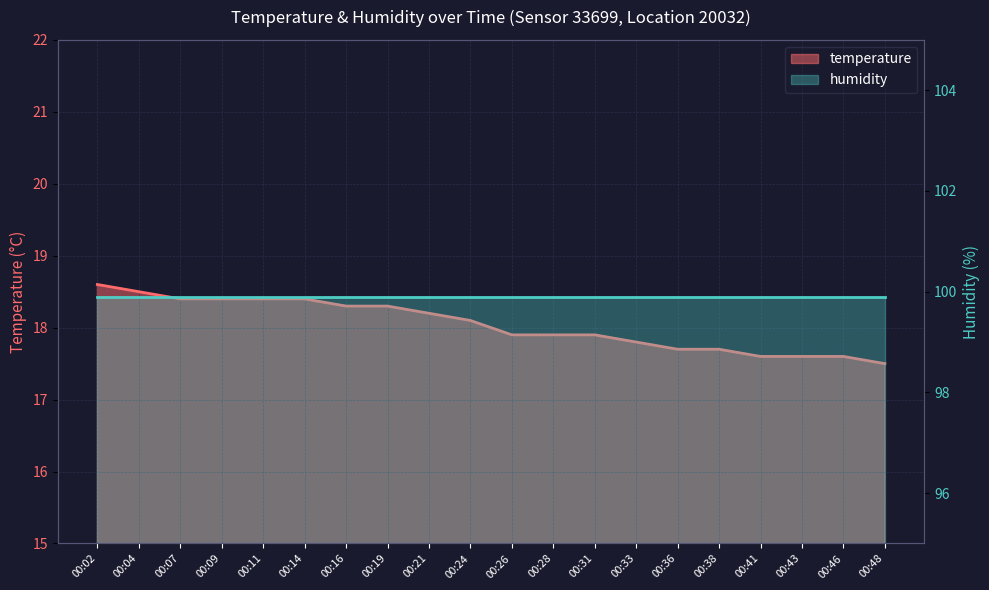

What is the sum of the values at 00:36 and 00:31?

35.6